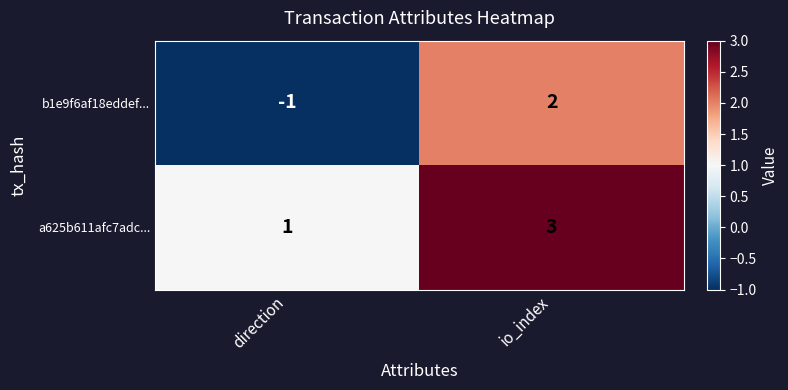

What is the difference between the highest and lowest values at io_index?

1